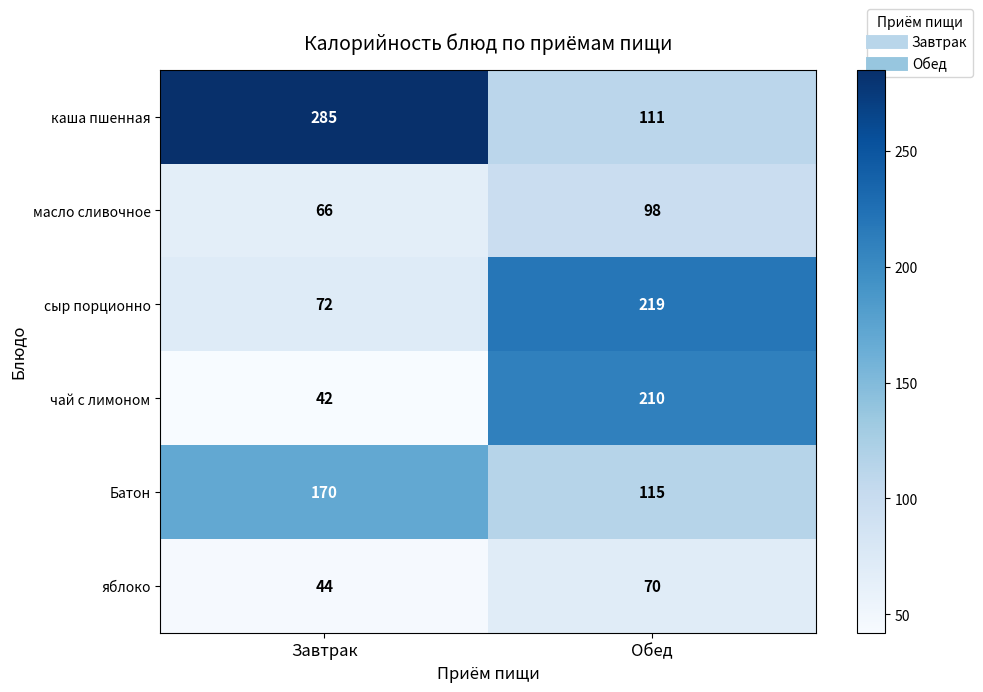

What value does the яблоко series have at Обед, to the nearest 10?

70